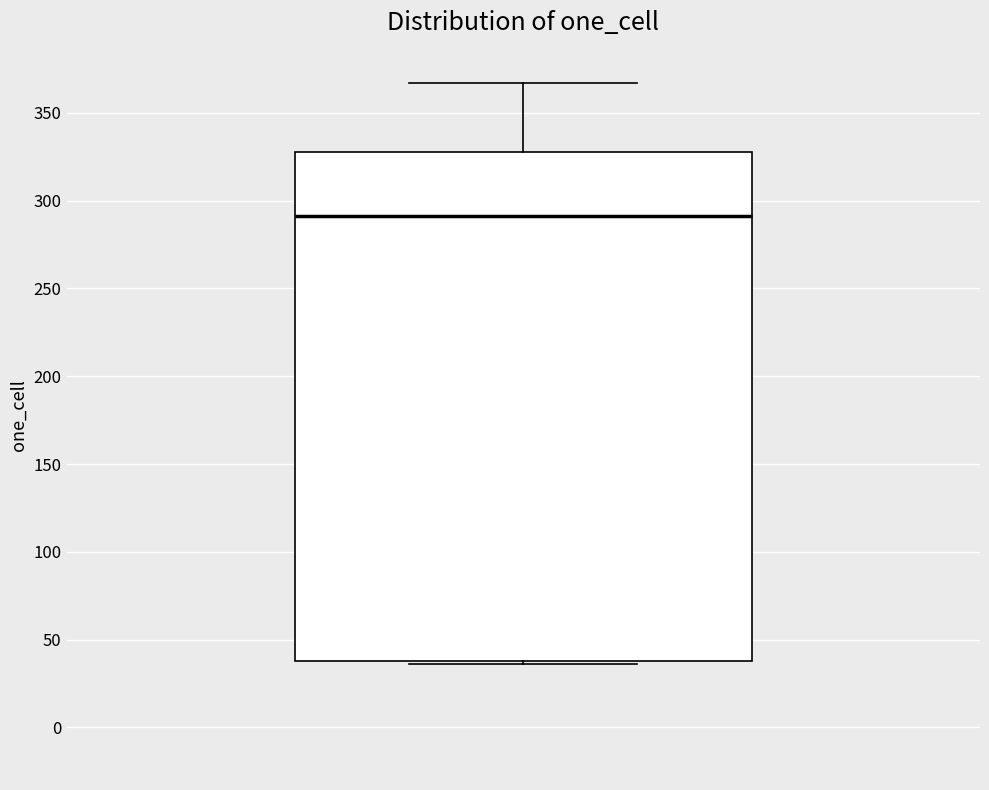

Where is the upper edge of the box on the y-axis? The values are not printed on the chart, so give them approximately, as read against the axis.

330